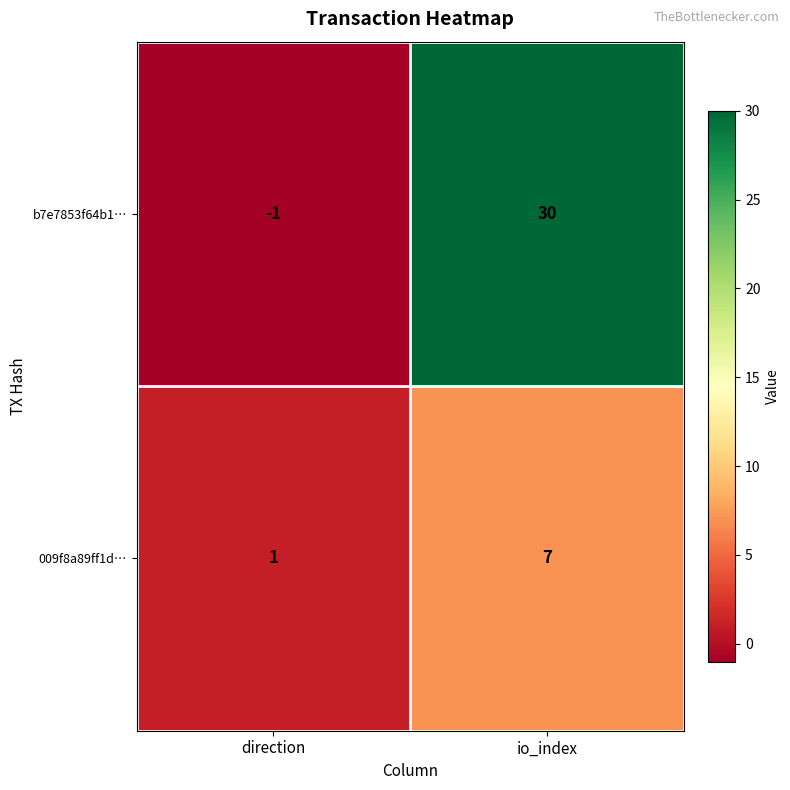

How many values in b7e7853f64b1… are below zero?

1